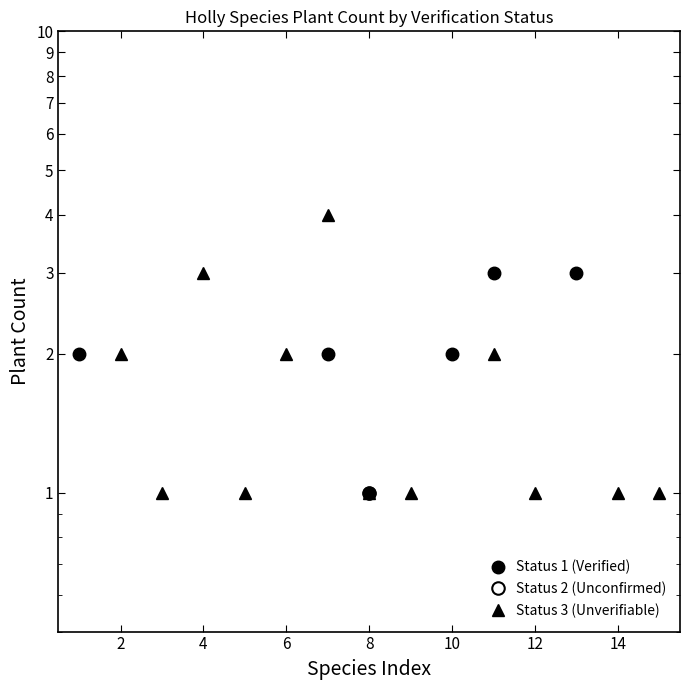

Is the value of Status 1 (Verified) at 10 greater than the value of Status 2 (Unconfirmed) at 10?

No